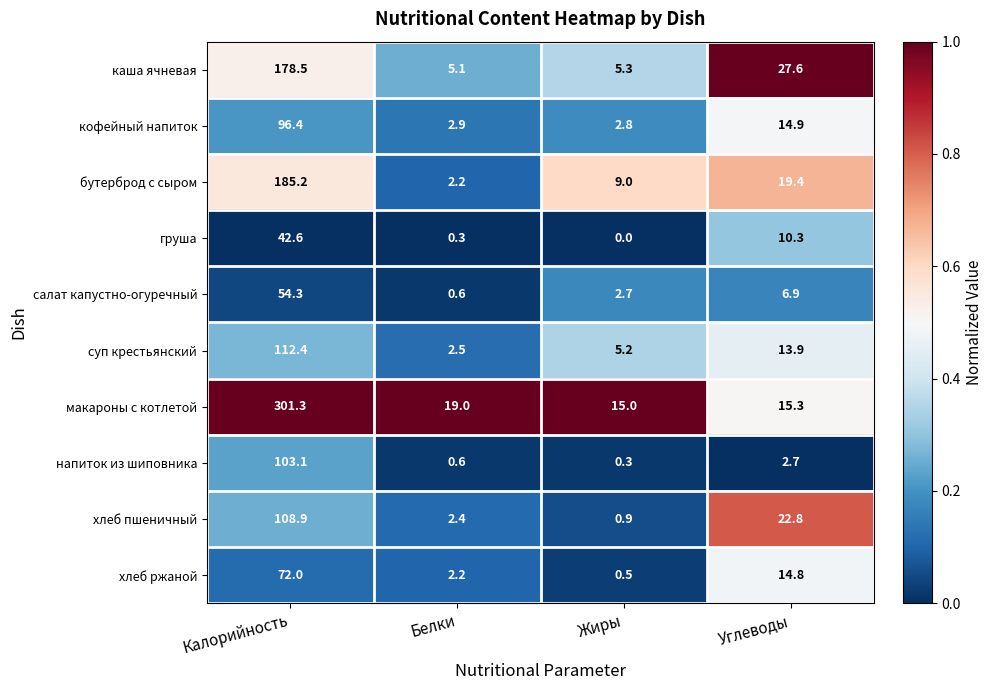

What is the difference between the highest and lowest values at Белки?

18.7